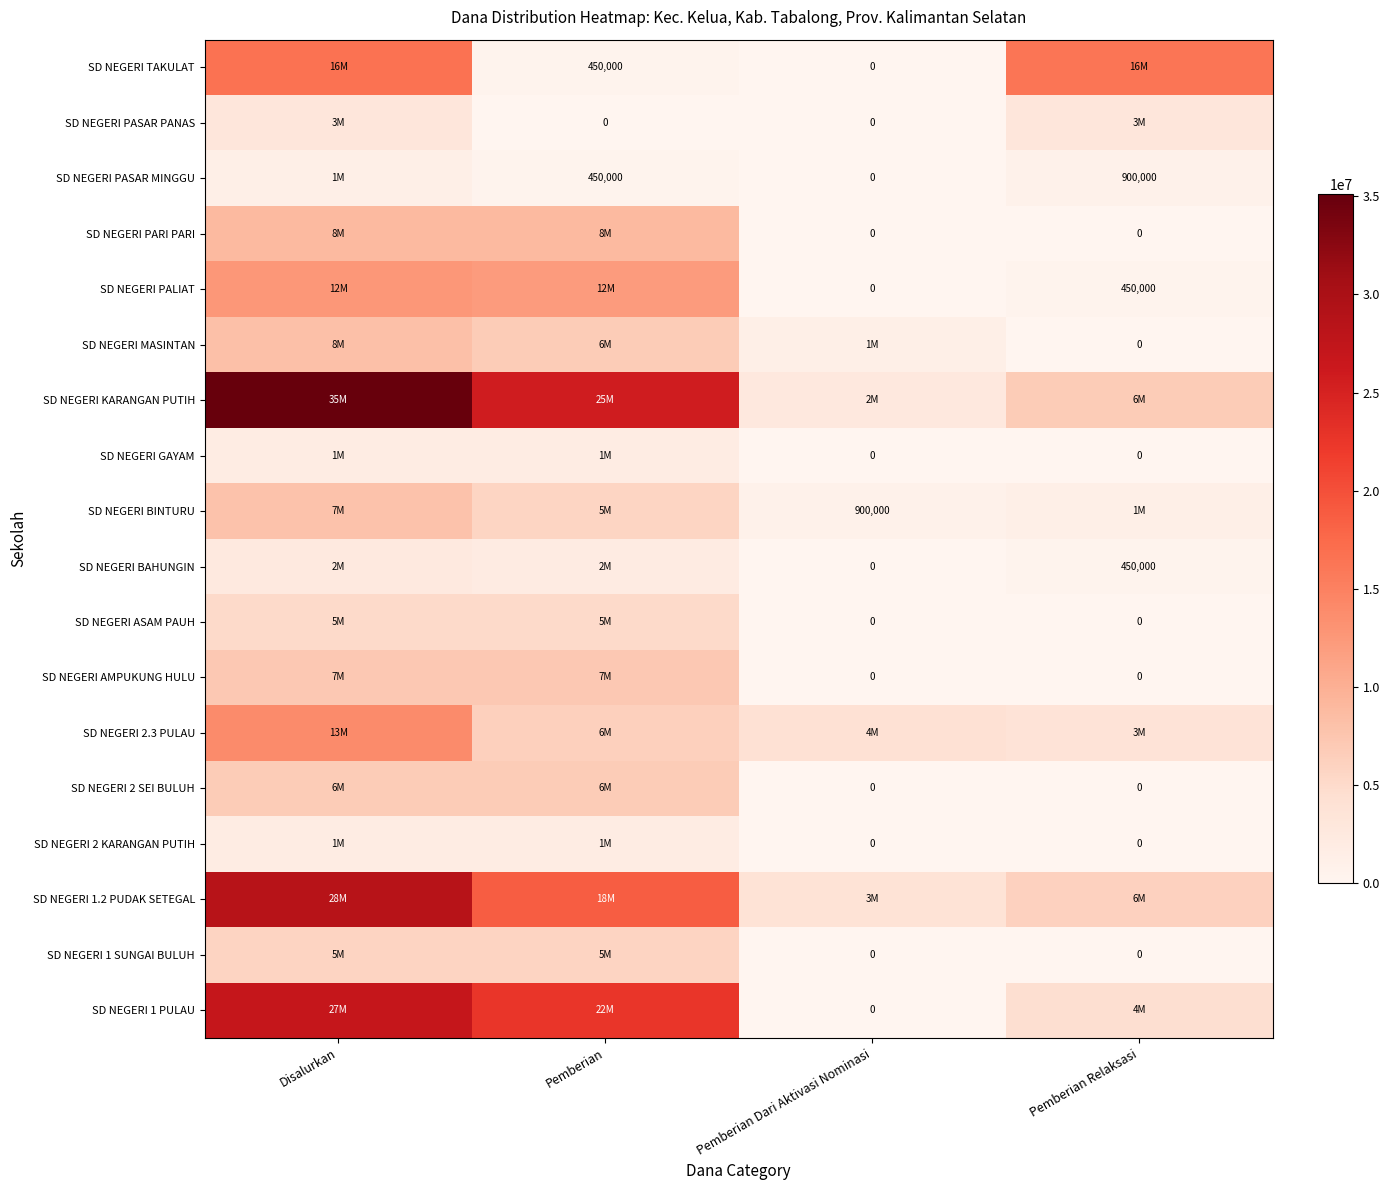

The SD NEGERI PALIAT series shows 145309 at Pemberian Relaksasi. True or false?

False